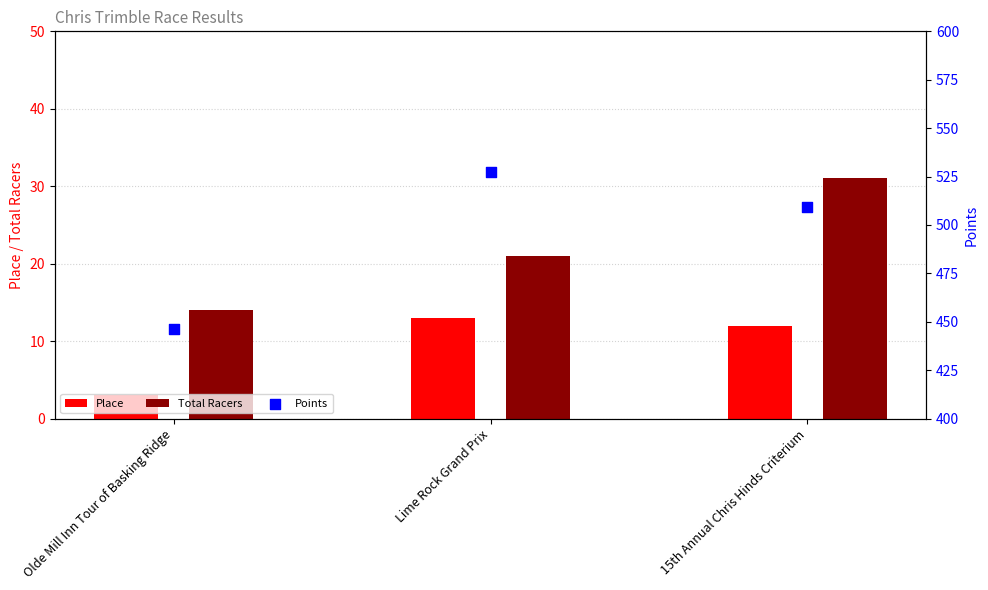

Is the value of Points at Lime Rock Grand Prix greater than the value of Place at 15th Annual Chris Hinds Criterium?

Yes